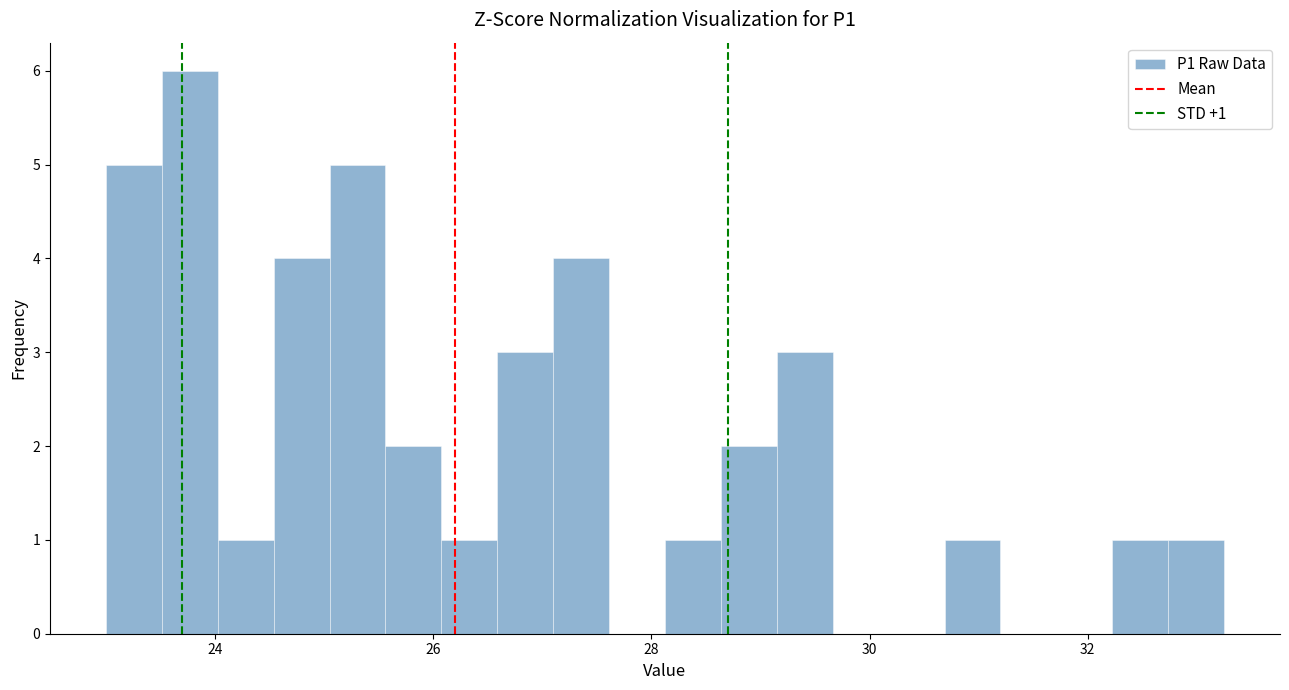

Around what value on the x-axis is the tallest bar? Give the approximate position of its centre, as read against the axis.

23.8